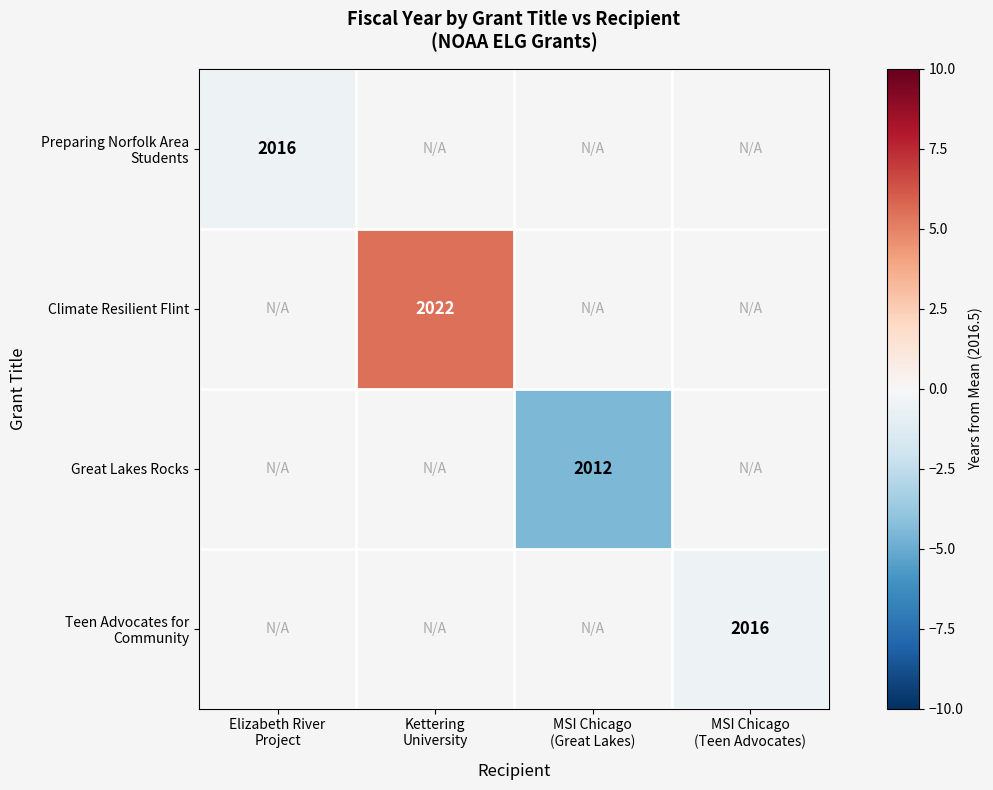

Count the number of categories in the chart.

4